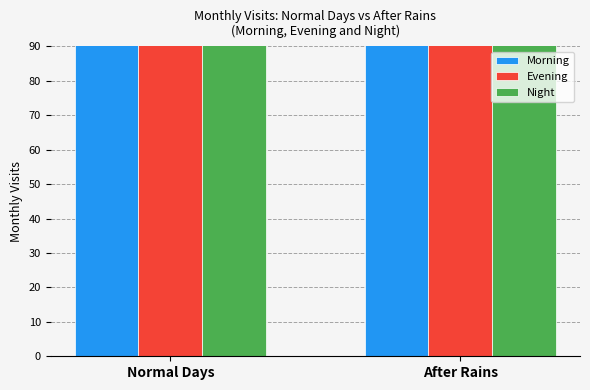

The Night series shows 137 at Normal Days. True or false?

True